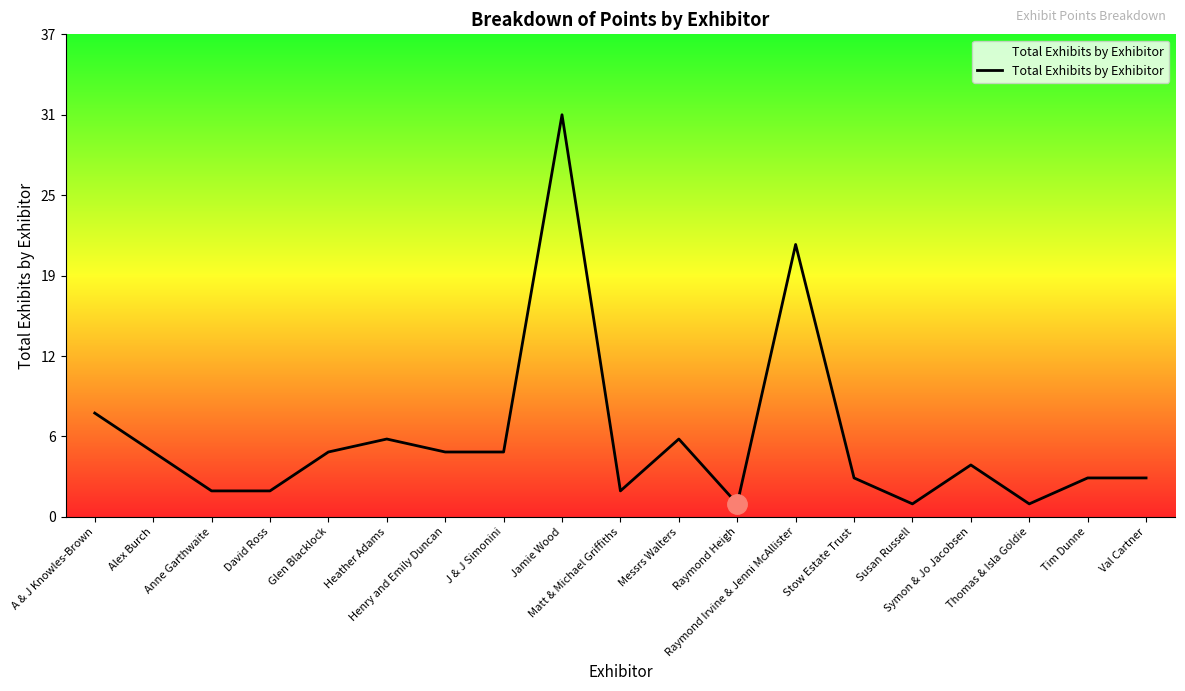

Is this an area chart (filled region under the line)?

No